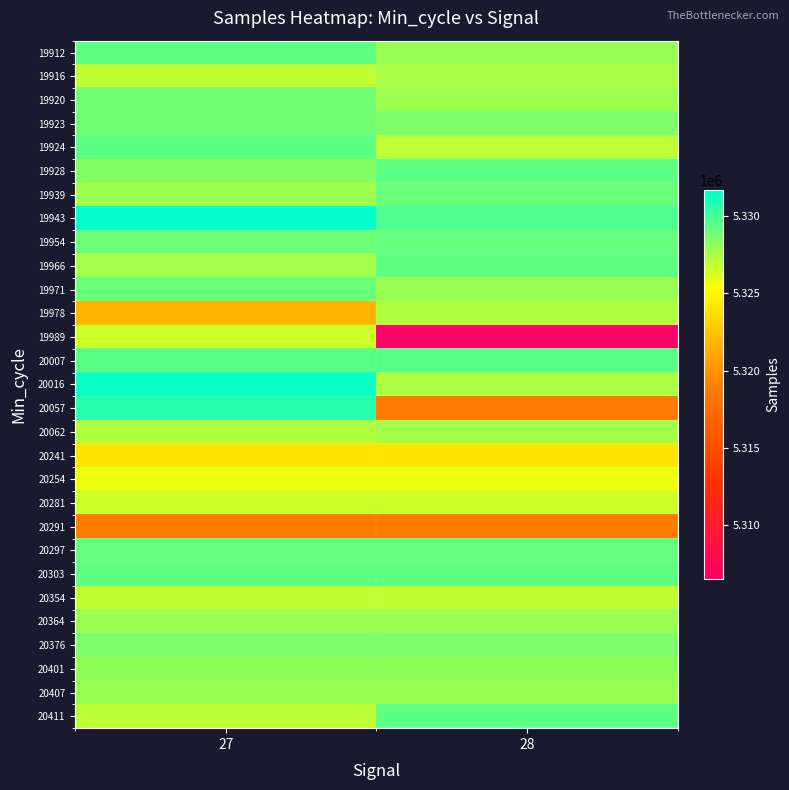

What is the spread (max minus min) of values at 28?

23233